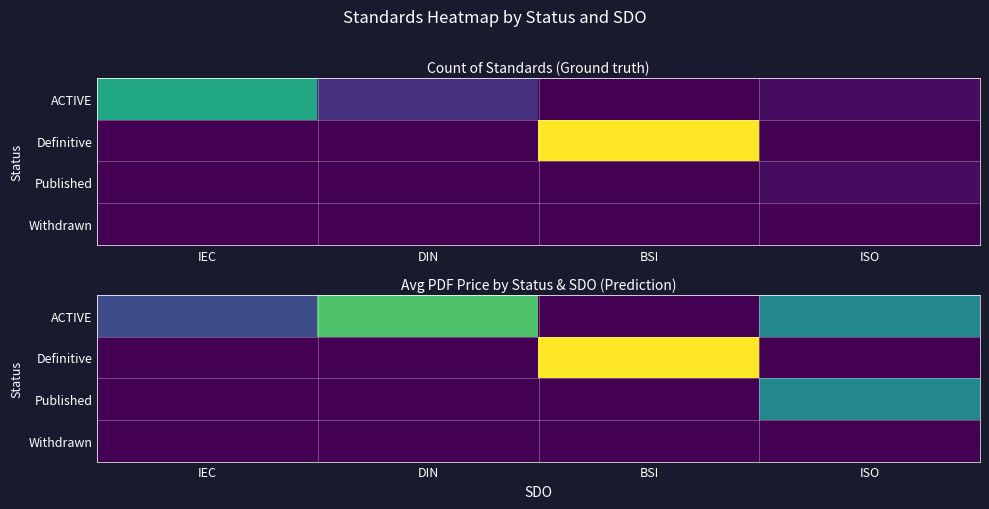

Is it true that Published equals 132.0 at ISO?

True